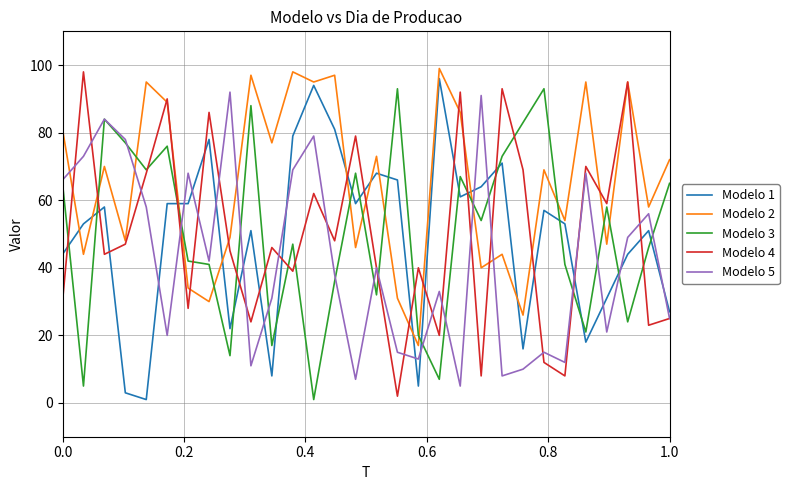

What are all the series names shown in the legend?

Modelo 1, Modelo 2, Modelo 3, Modelo 4, Modelo 5